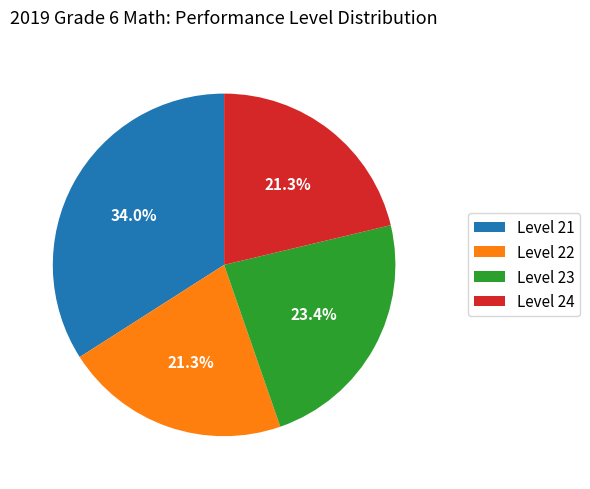

How many segments does this pie chart have?

4